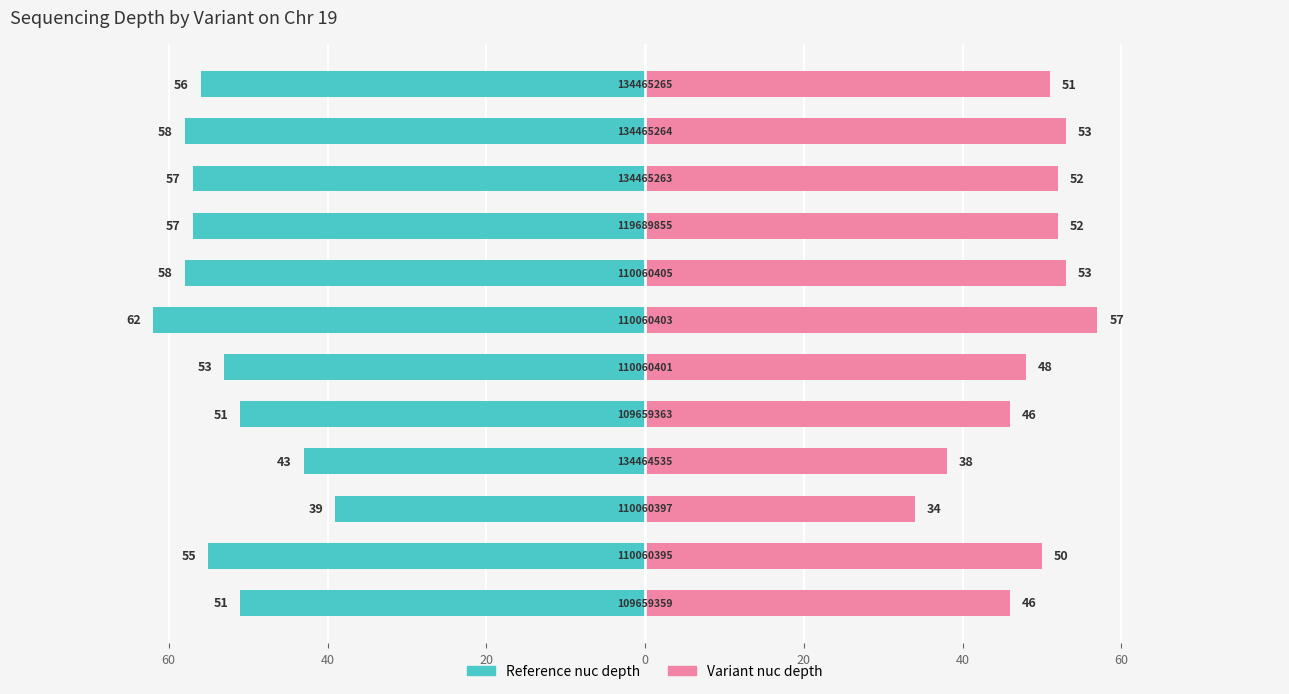

What is the difference between the maximum and minimum values in the Variant nuc depth series?

23